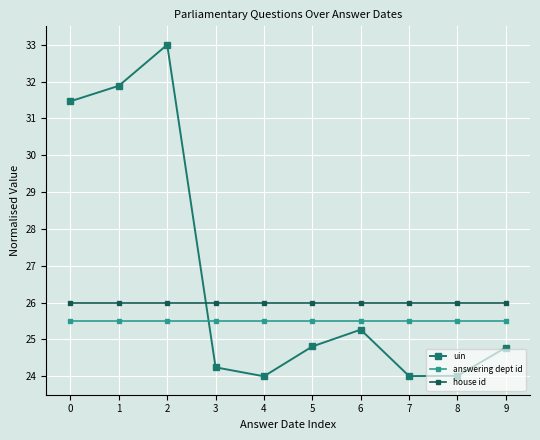

At 9, list the series in order from smallest to largest.

uin, answering dept id, house id